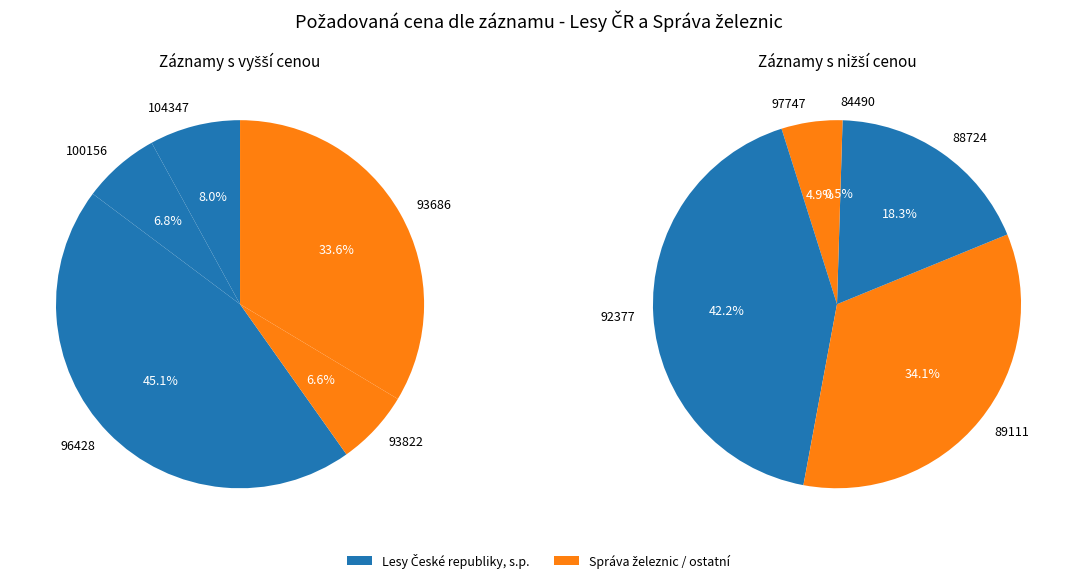

Is it true that 93686 is 43% of the pie?

False